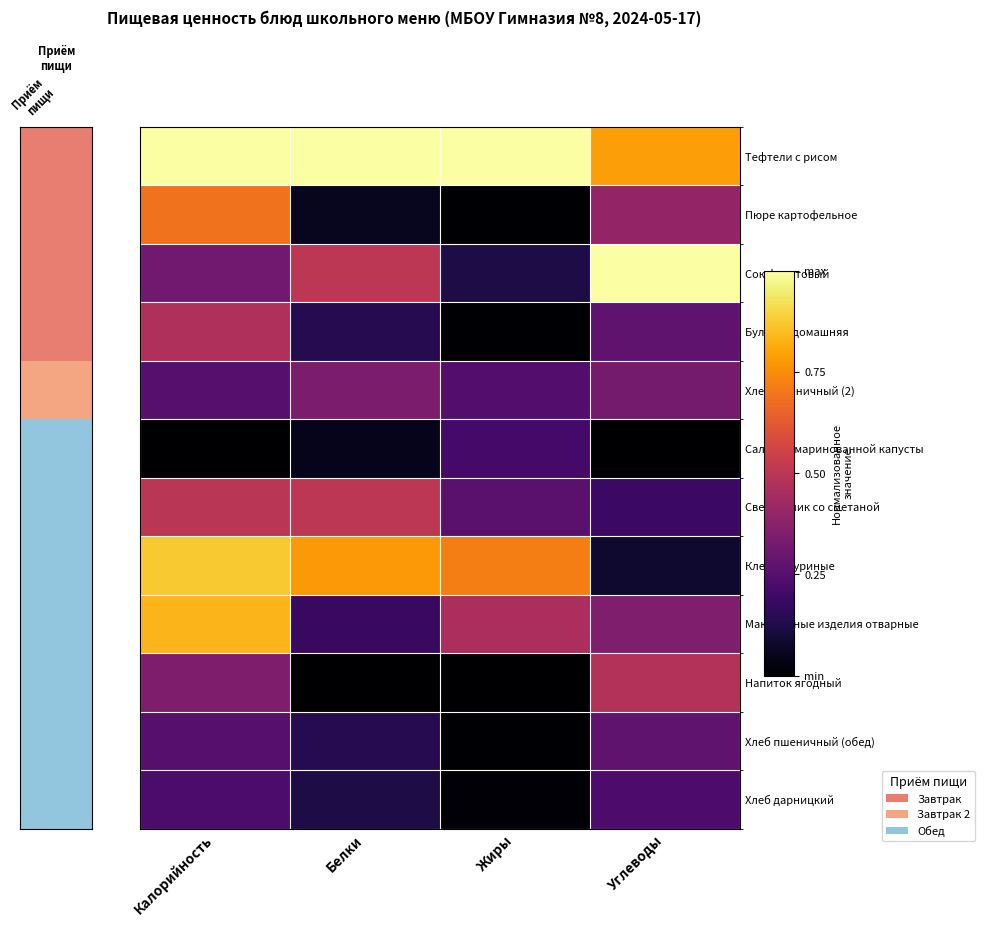

Which category has the highest value across all series?

Калорийность